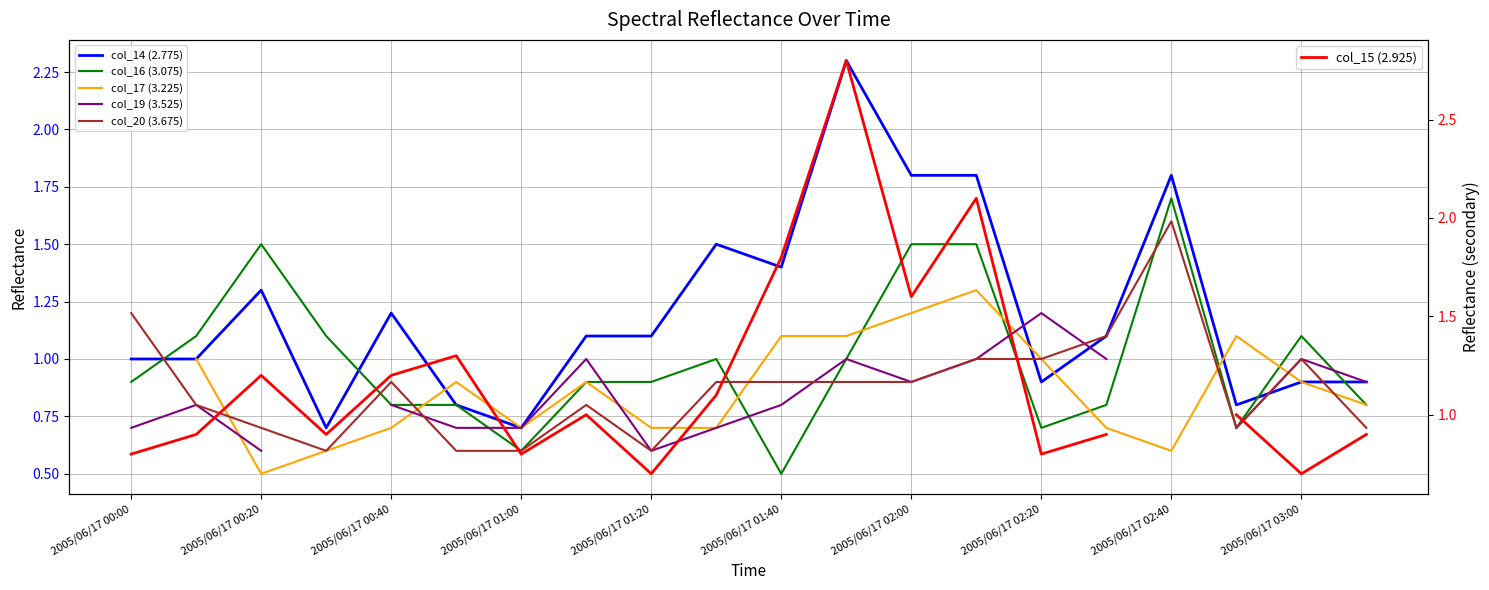

Which has a higher value, 15 or 10?

10